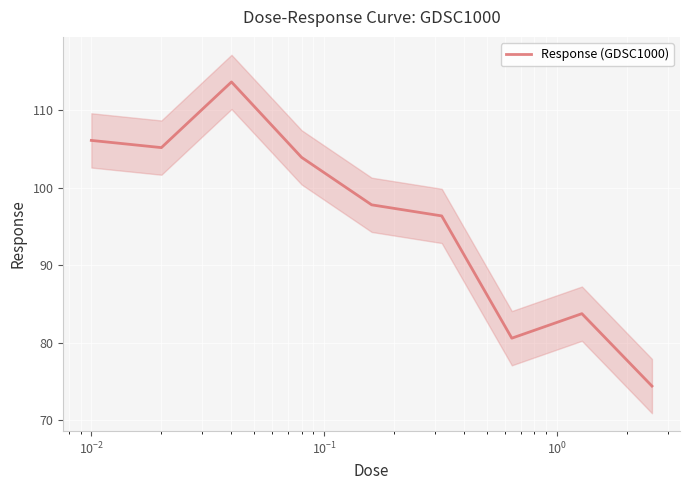

True or false: there are more than 1 points higher than both neighbors.

True